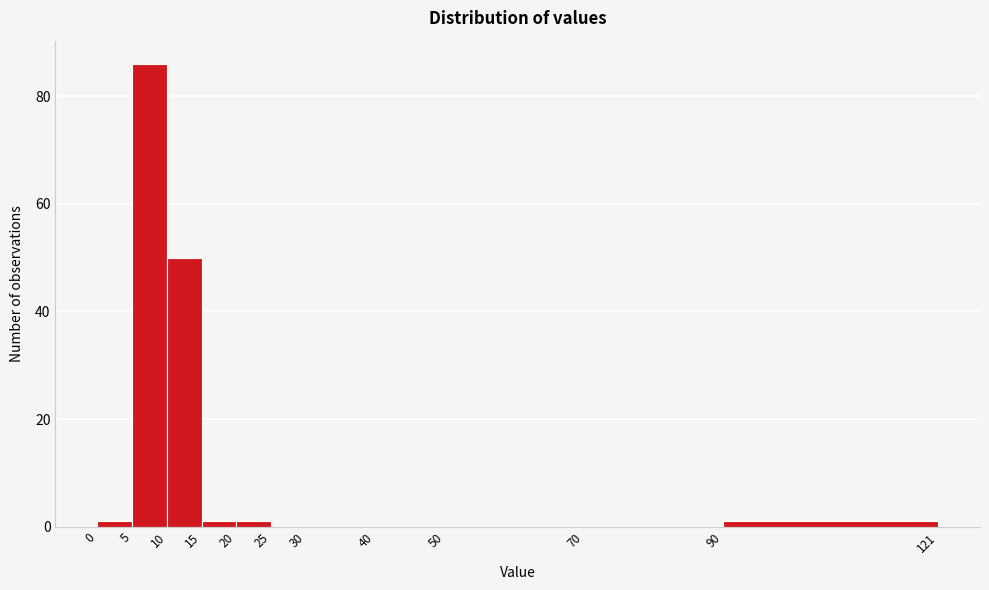

How tall is the bar that spans 10 to 15 on the x-axis? The values are not printed on the chart, so give them approximately, as read against the axis.

50